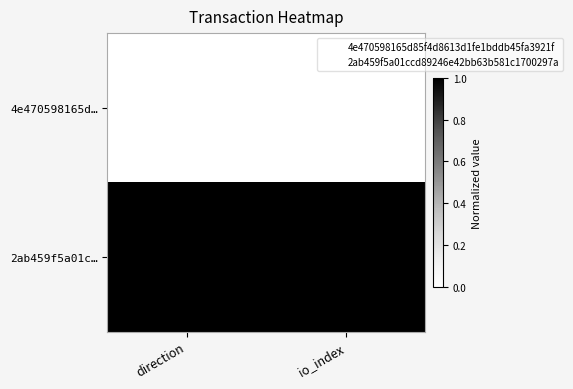

Which label corresponds to the smallest value in the chart?

direction